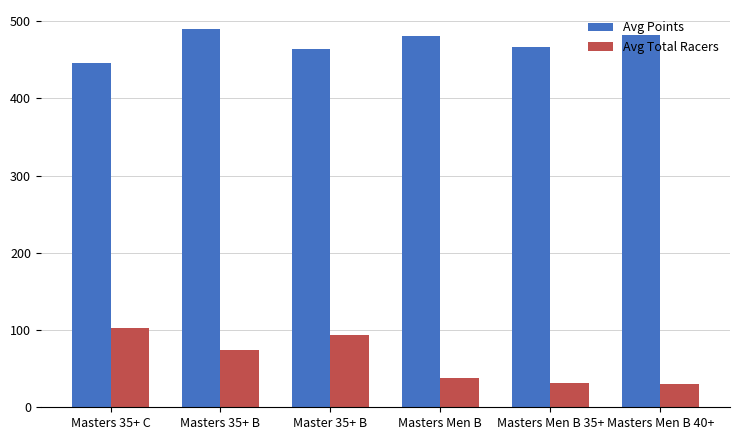

Rank the series by their maximum value, from lowest to highest.

Avg Total Racers, Avg Points